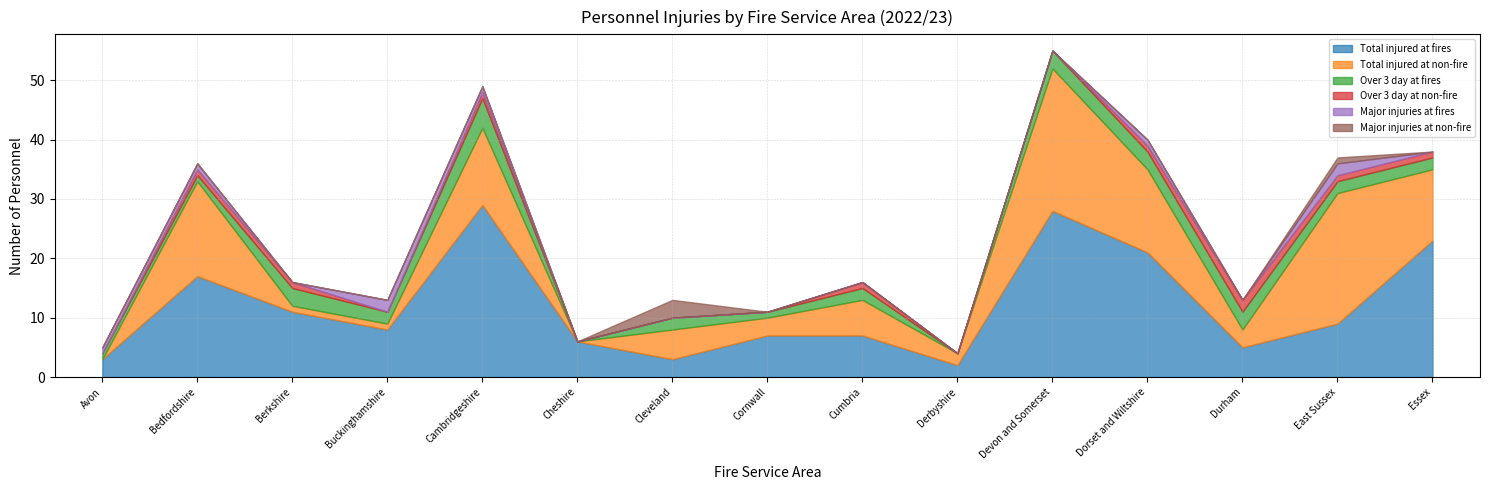

Reading left to right, extract all data points from this chart.

Total injured at fires: 3	17	11	8	29	6	3	7	7	2	28	21	5	9	23
Total injured at non-fire: 0	16	1	1	13	0	5	3	6	2	24	14	3	22	12
Over 3 day at fires: 1	1	3	2	5	0	2	1	2	0	3	3	3	2	2
Over 3 day at non-fire: 0	1	1	0	1	0	0	0	1	0	0	1	2	1	1
Major injuries at fires: 1	1	0	2	1	0	0	0	0	0	0	1	0	2	0
Major injuries at non-fire: 0	0	0	0	0	0	3	0	0	0	0	0	0	1	0